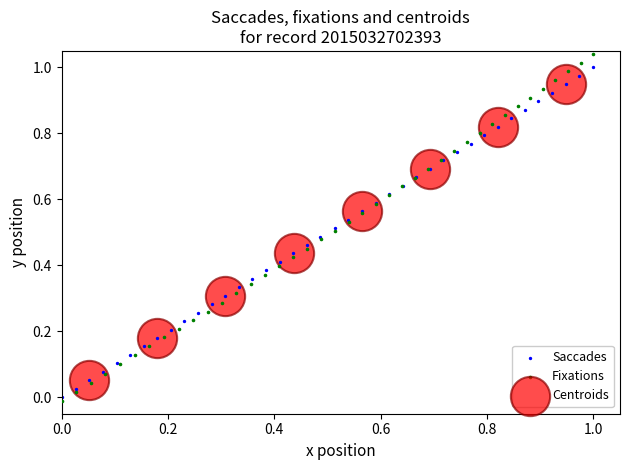

Which series has the largest Y range (max minus min)?

Fixations